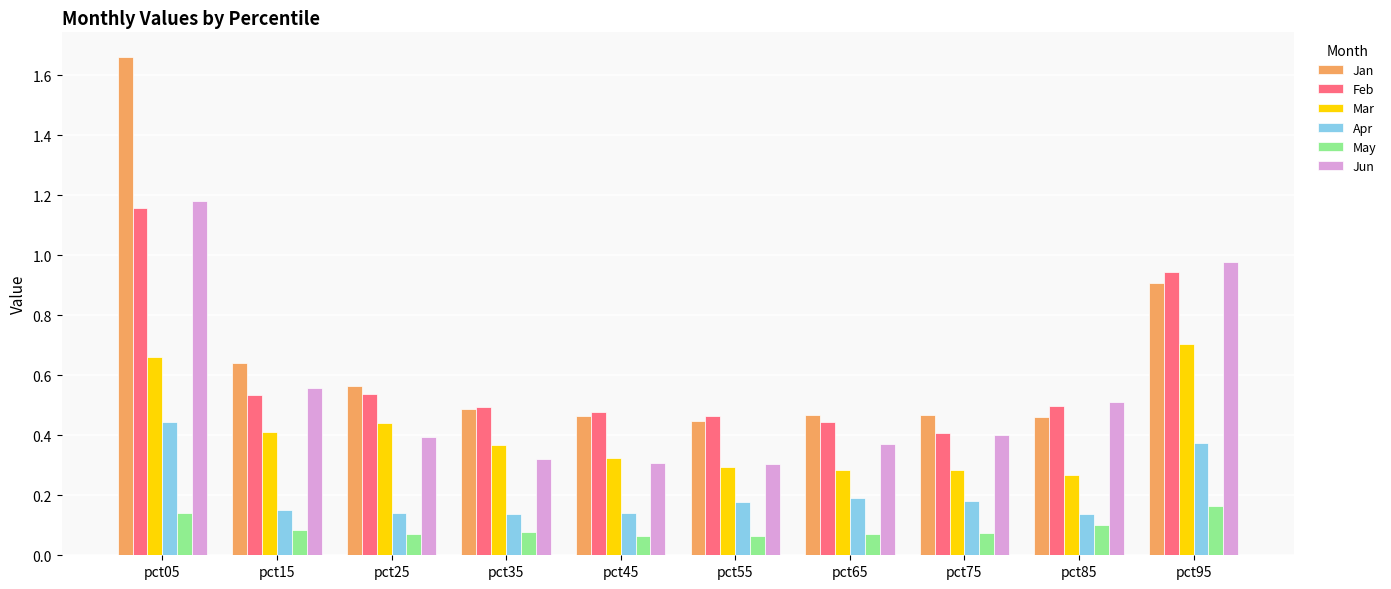

Which category has the highest value in the Mar series?

pct95